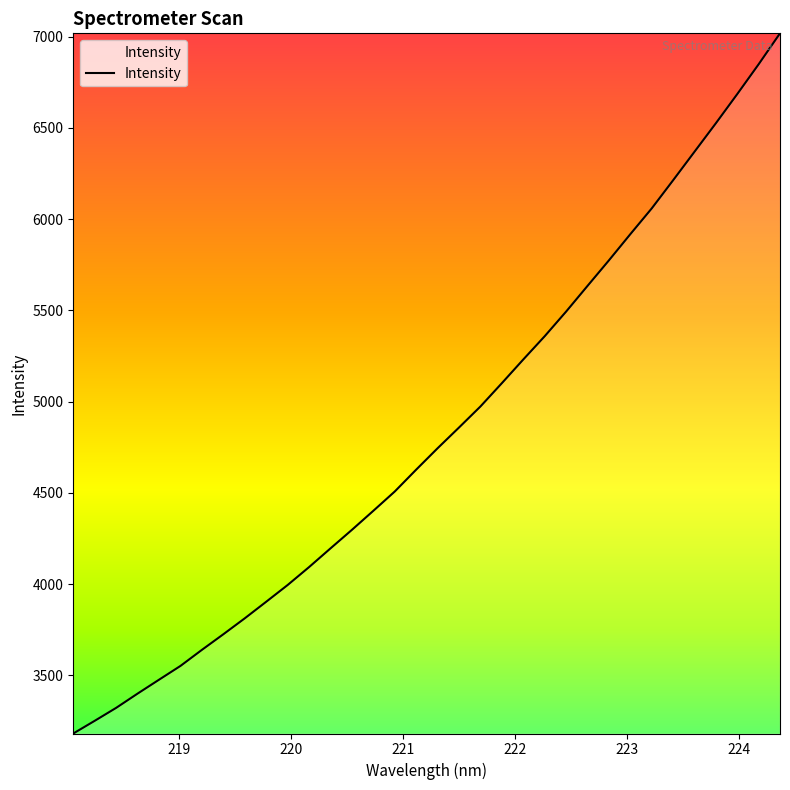

How many series are shown in this chart?

1